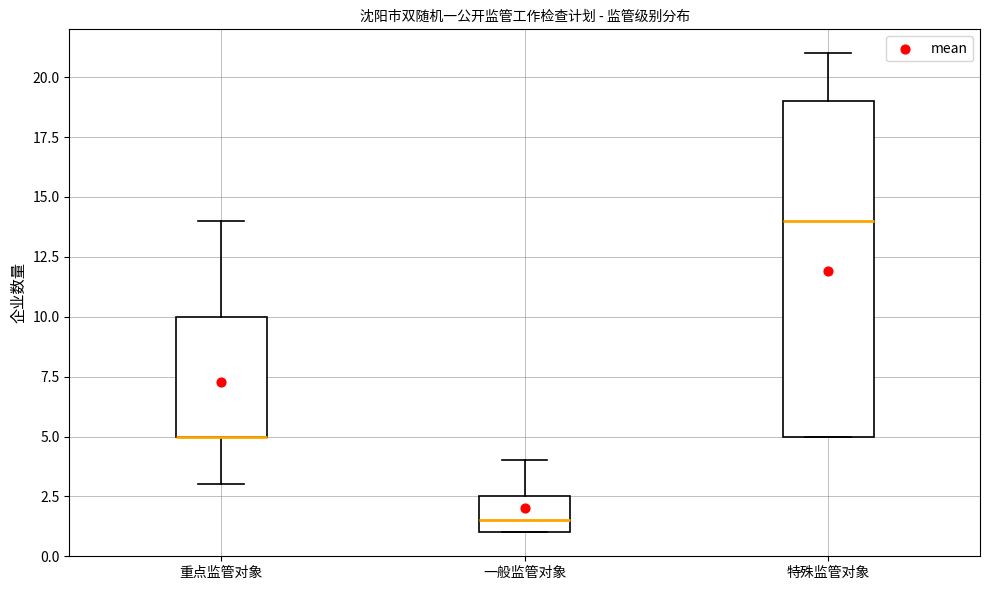

Reading left to right, transcribe this box plot: for each box, give where its median line is, the range the box spans, and where its two whiskers end, as read against the y-axis. The values are not printed on the chart, so give them approximately, as read against the axis.

重点监管对象: median 5.0 (drawn on the box's lower edge), box 5.0 to 10.0, whiskers 3.0 to 14.0
一般监管对象: median 1.5, box 1.0 to 2.5, whiskers 1.0 to 4.0
特殊监管对象: median 14.0, box 5.0 to 19.0, whiskers 5.0 to 21.0